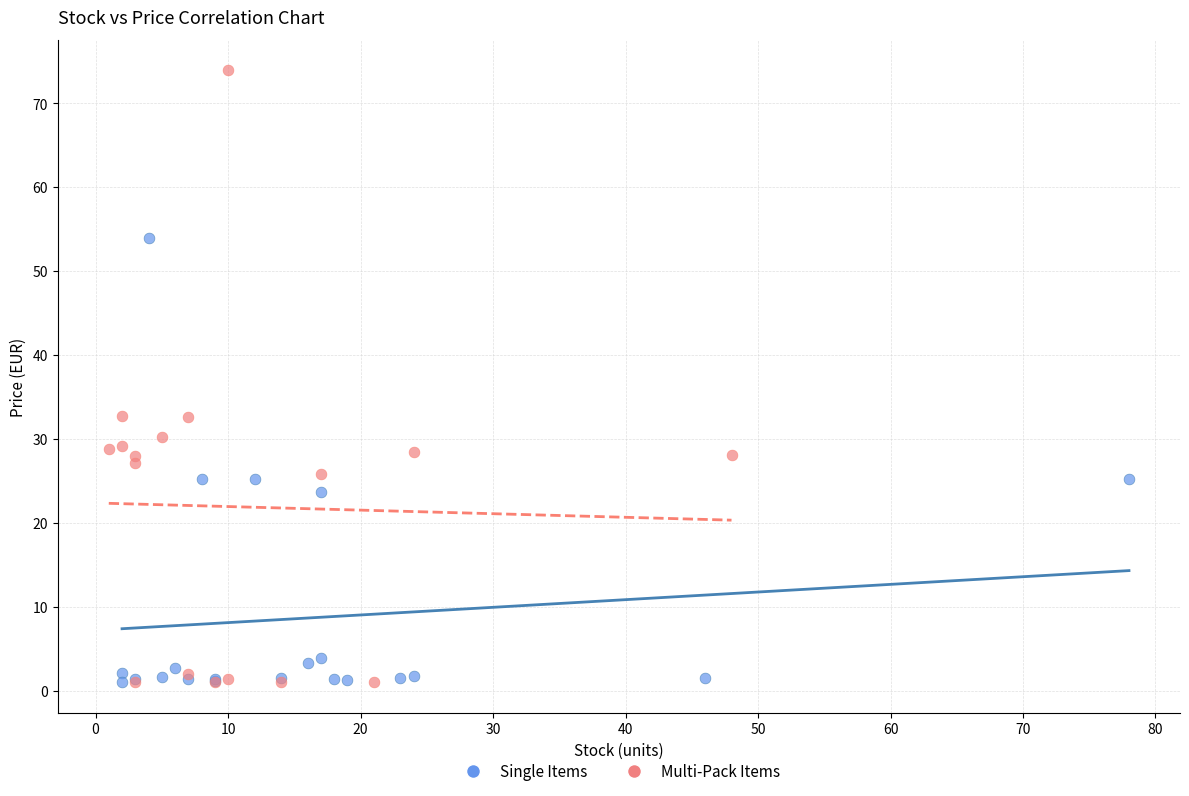

Which series has the widest spread of Y values?

Multi-Pack Items